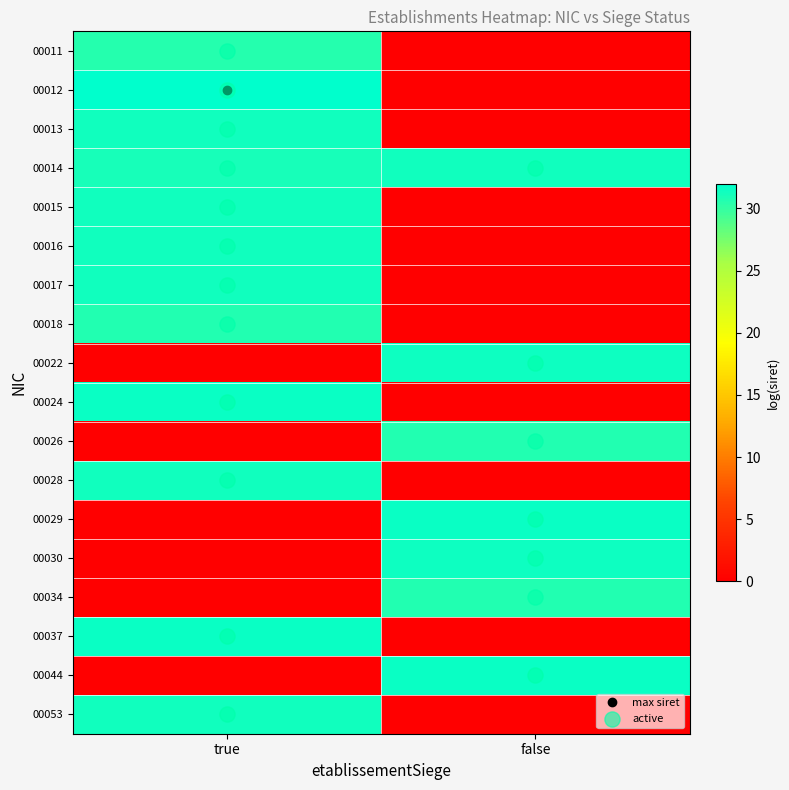

Count the number of data series in this chart.

18